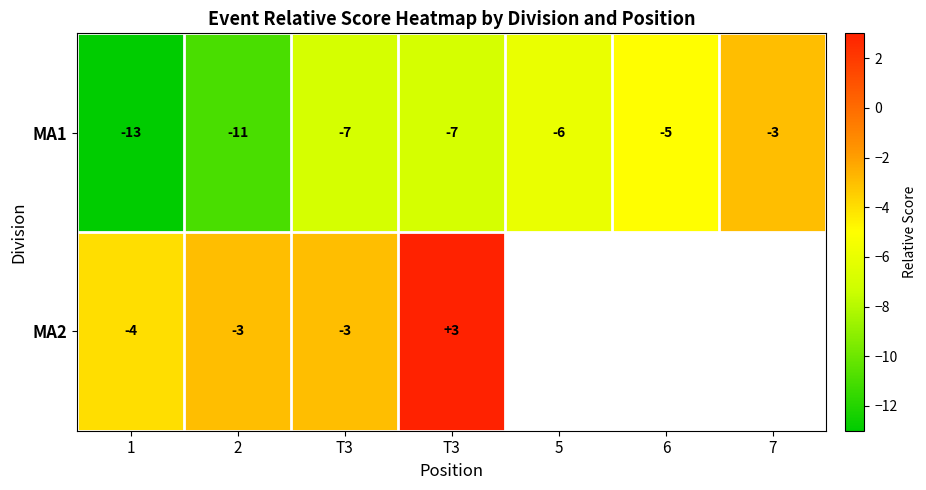

What is the difference between the highest and lowest values at 2?

8